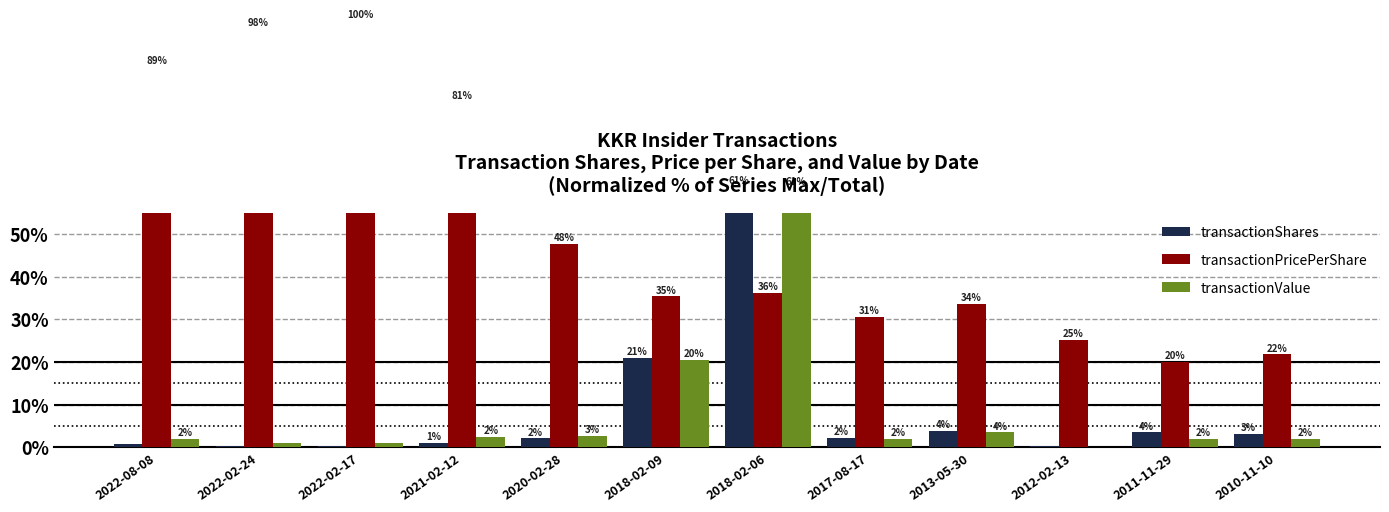

Rank the series at 2010-11-10 from lowest to highest value.

transactionValue, transactionShares, transactionPricePerShare